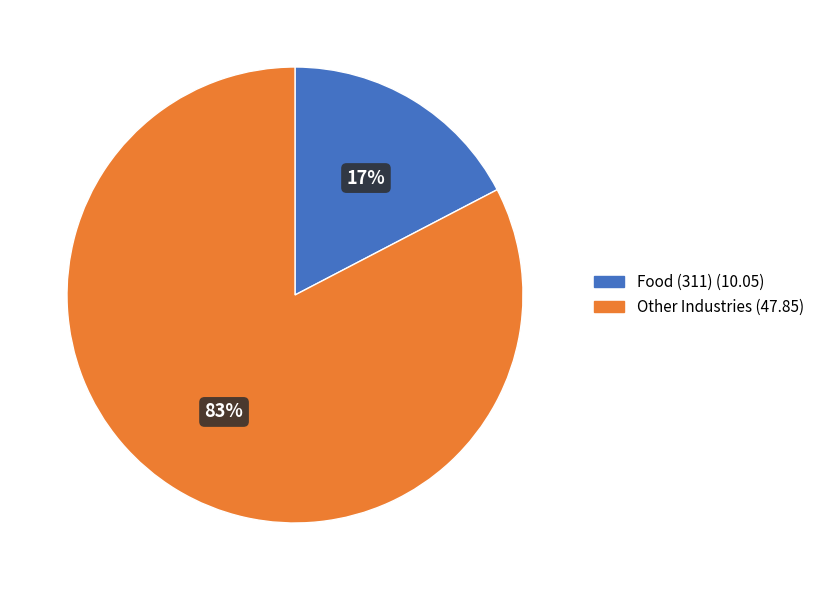

To the nearest percent, what is the average slice percentage?

50%